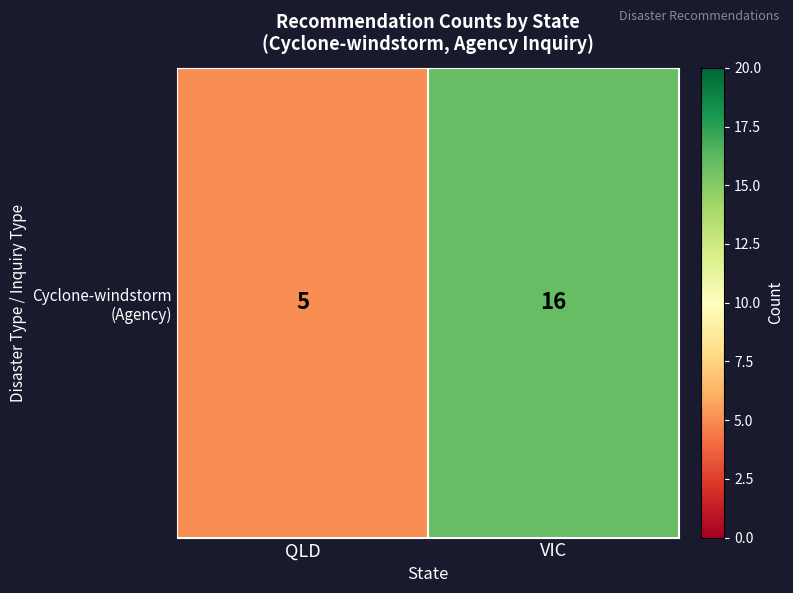

What is the change in value from QLD to VIC?

+11